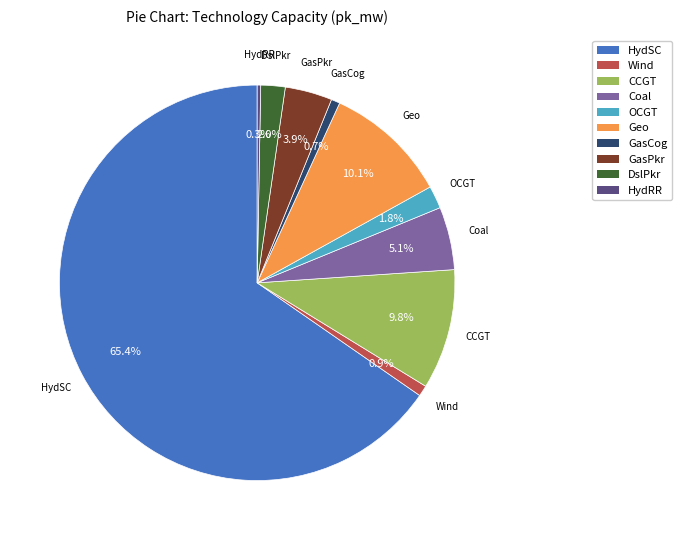

Is there any slice that represents more than half of the pie?

Yes